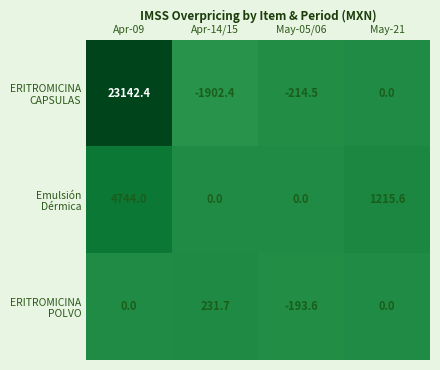

How many categories are shown in the chart?

4